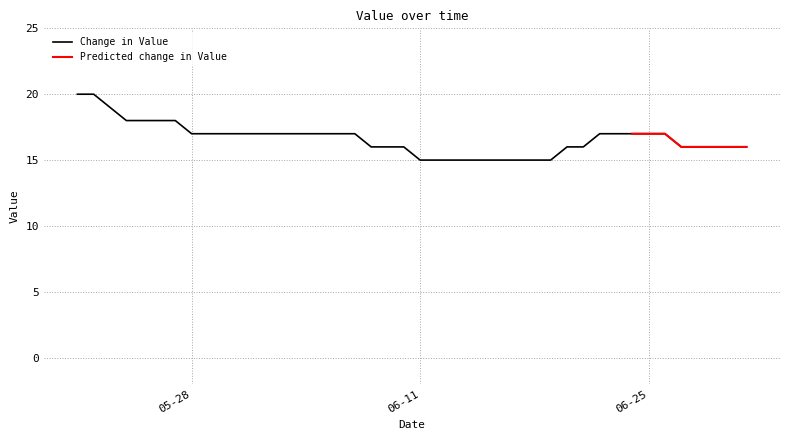

What is the maximum value for Change in Value?

20